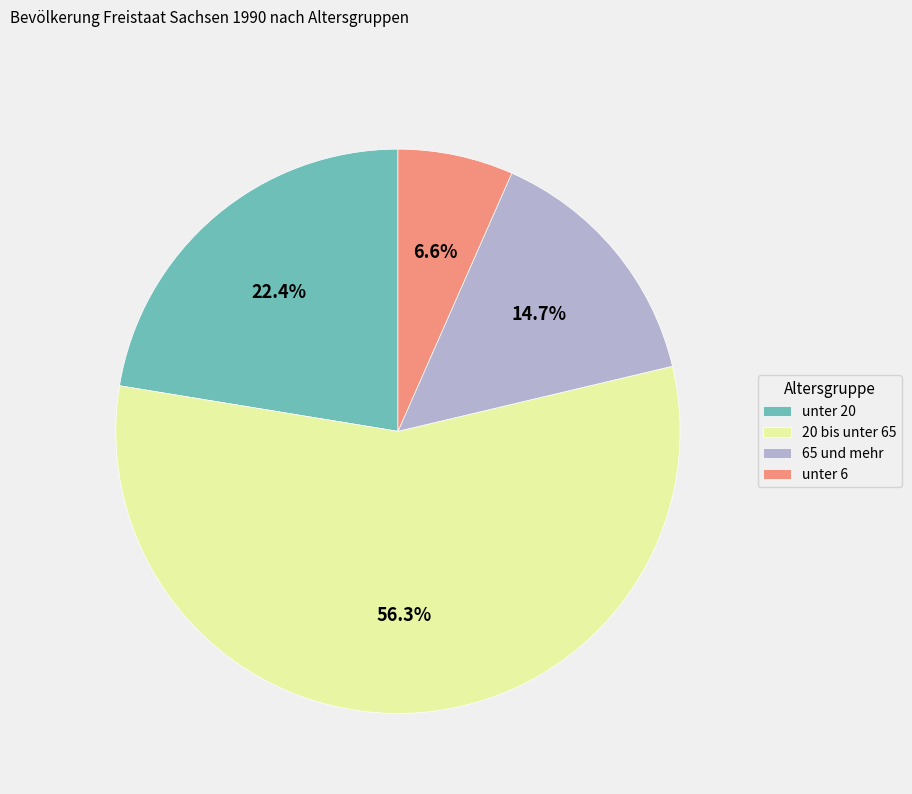

Approximately how many times larger is the value at 65 und mehr compared to unter 20?

0.7